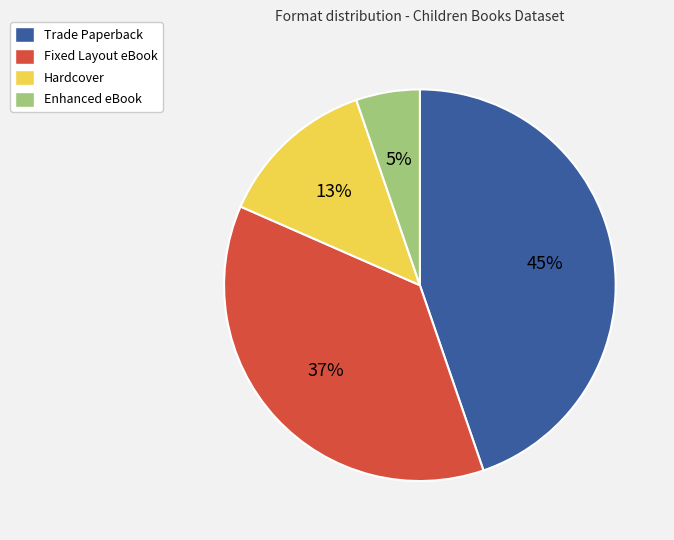

Is there a majority slice in this chart?

No